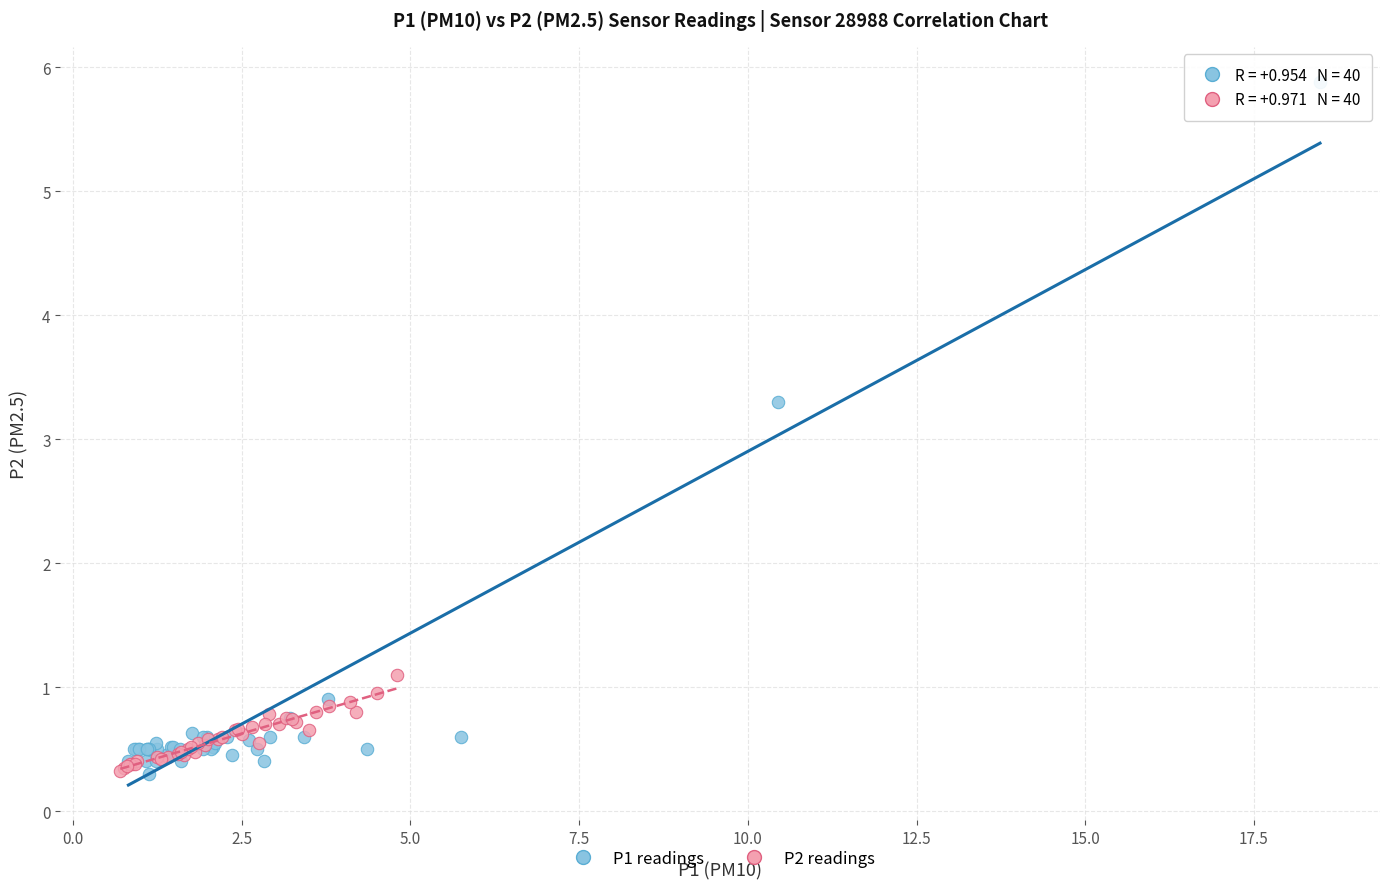

Which series contains the highest Y value?

P1 readings